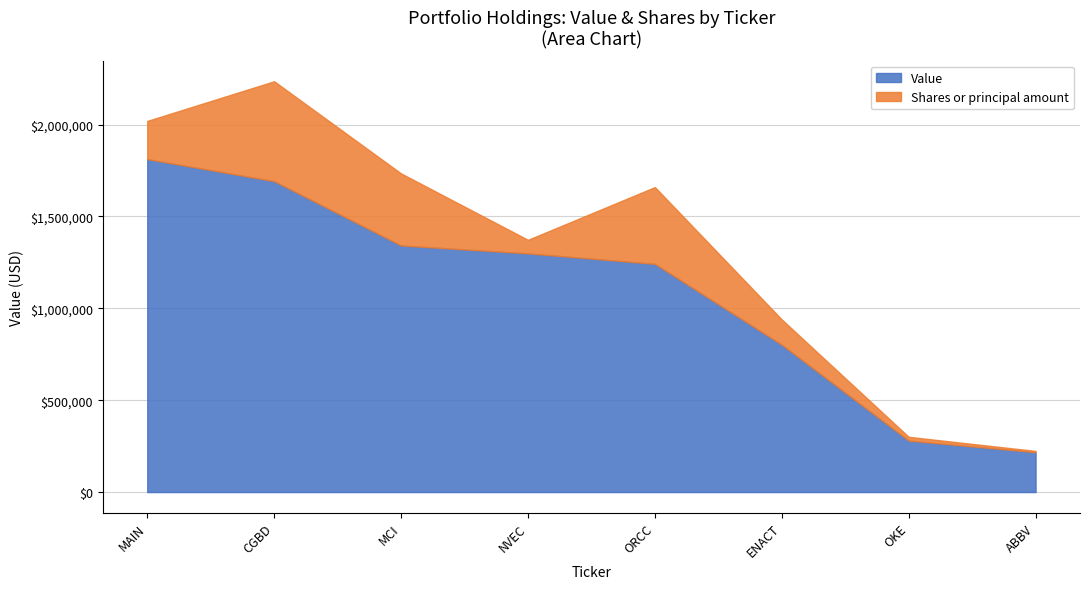

At which label does Value reach its peak?

MAIN